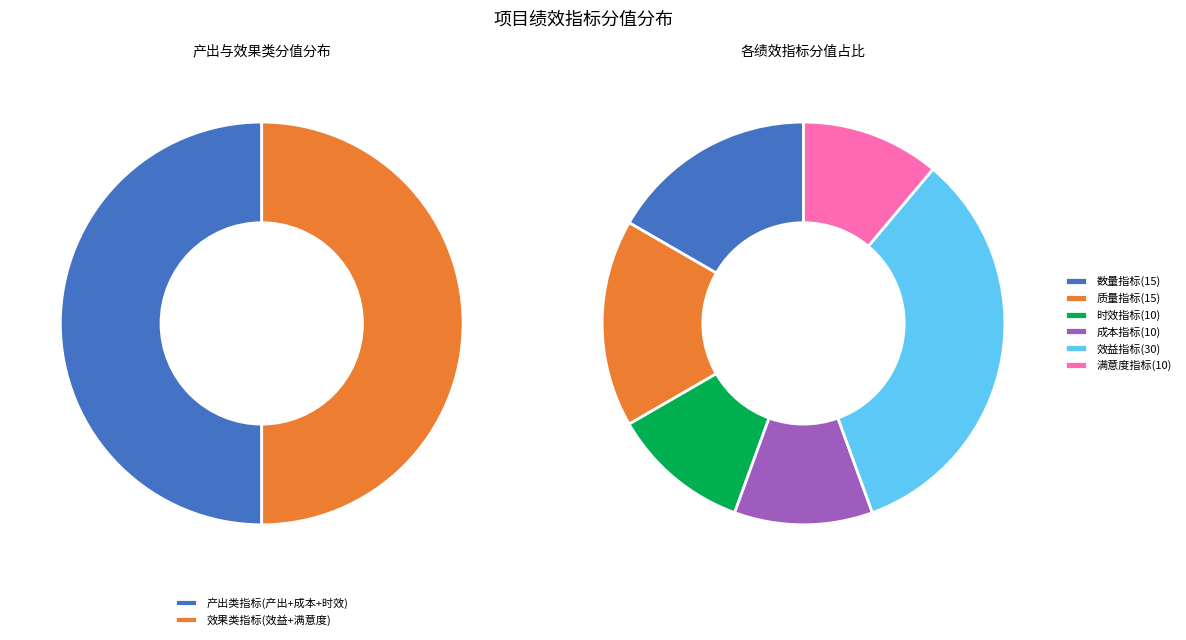

To the nearest percent, what is the difference between the largest and smallest slice percentages?

22%